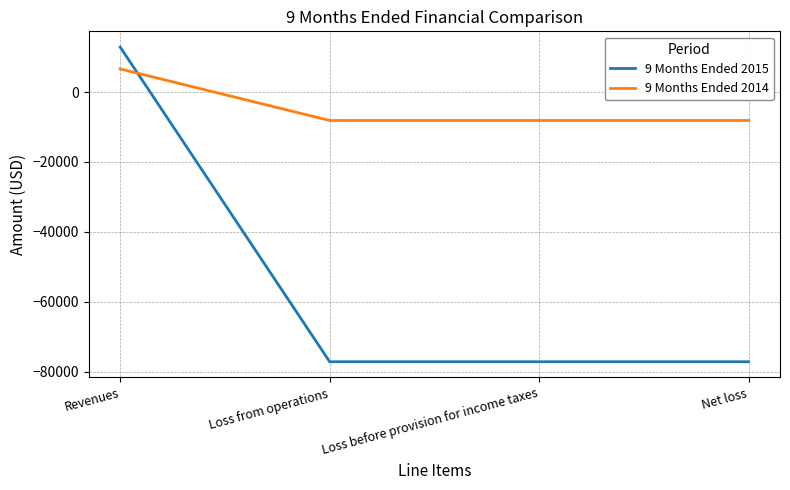

Reading left to right, list all the values displayed in this chart.

9 Months Ended 2015: Revenues=12870	Loss from operations=-77138	Loss before provision for income taxes=-77138	Net loss=-77138
9 Months Ended 2014: Revenues=6623	Loss from operations=-8132	Loss before provision for income taxes=-8132	Net loss=-8132